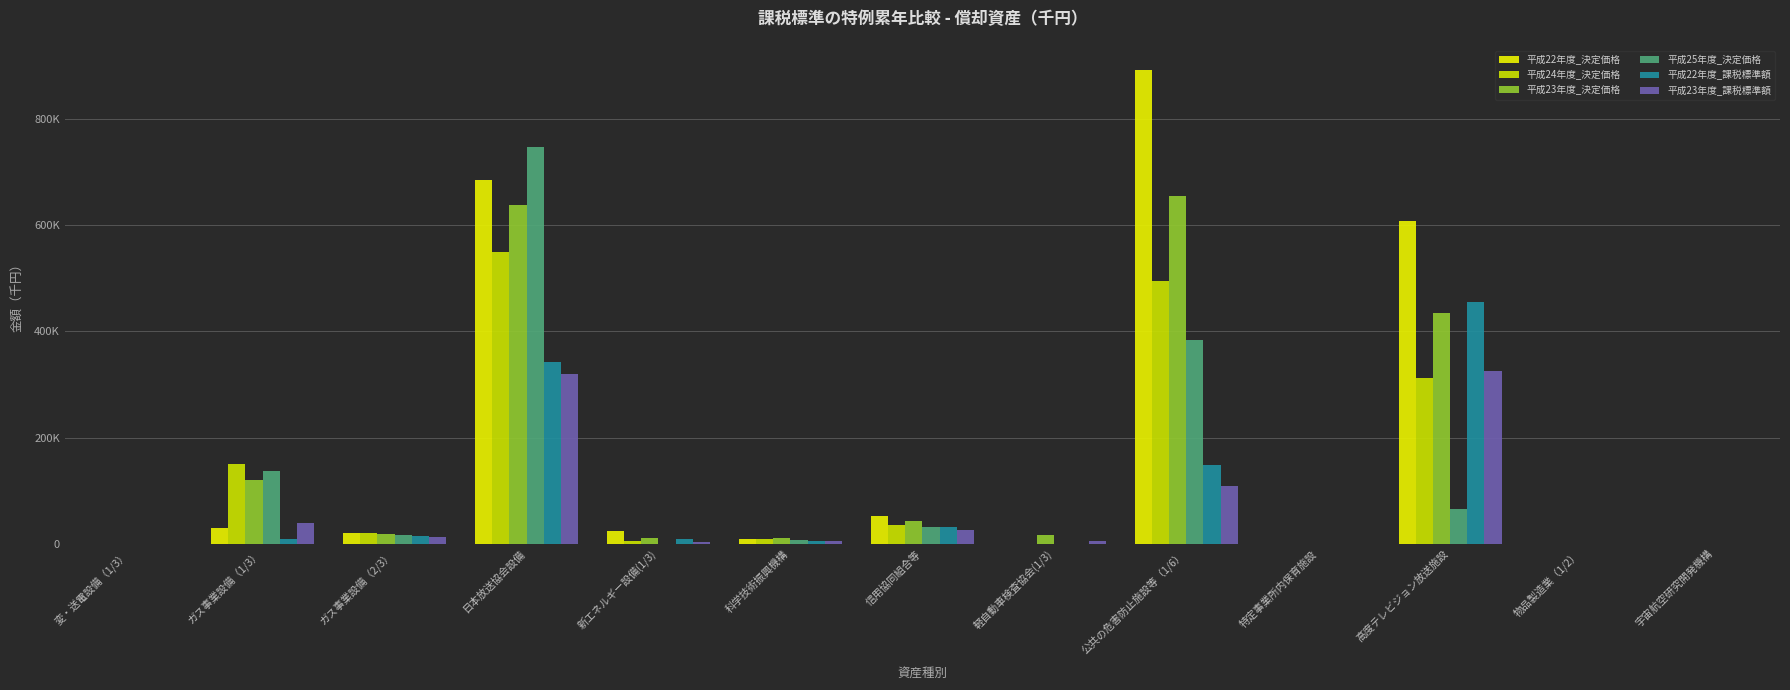

The value of 平成22年度_決定価格 at 日本放送協会設備 is 684745. True or false?

True